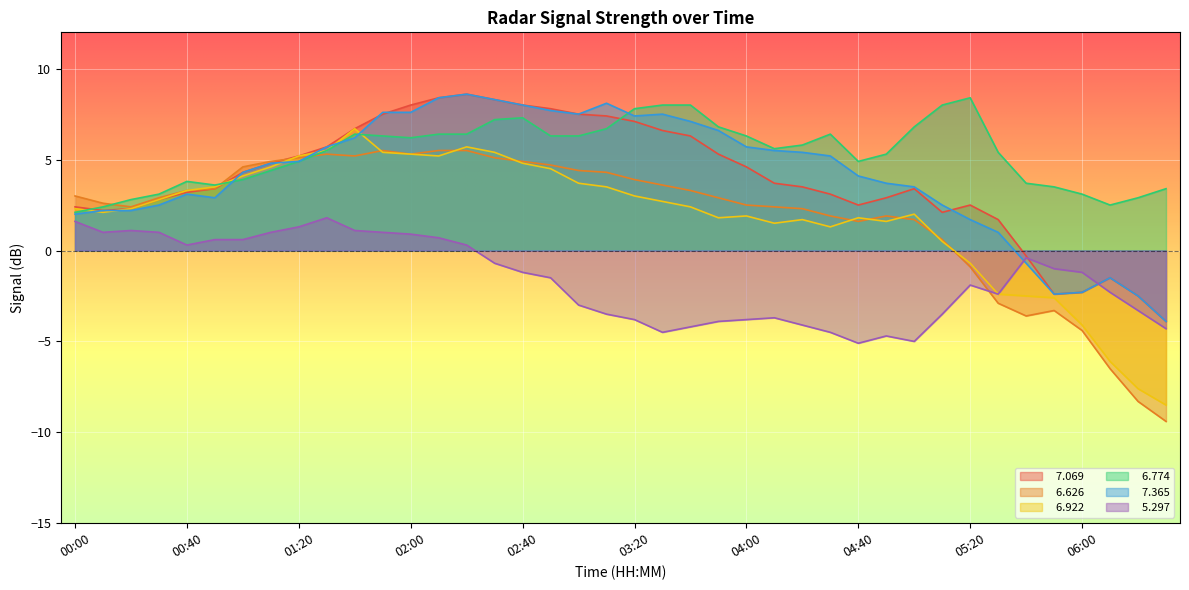

What is the difference between the maximum and second lowest values in the   5.297 series?

6.8